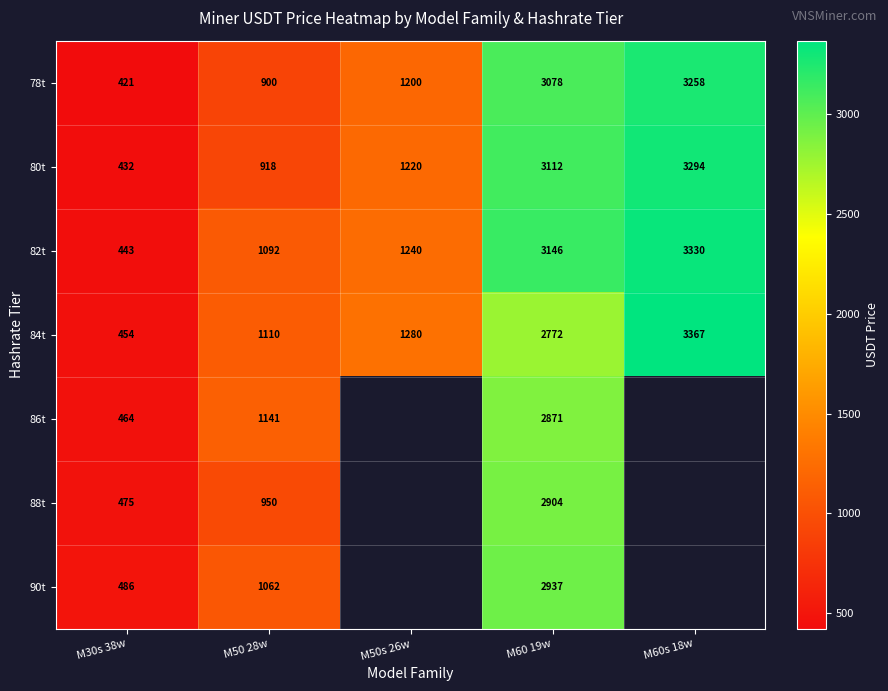

What is the sum of the 82t values at M60 19w and M50s 26w?

4386.0